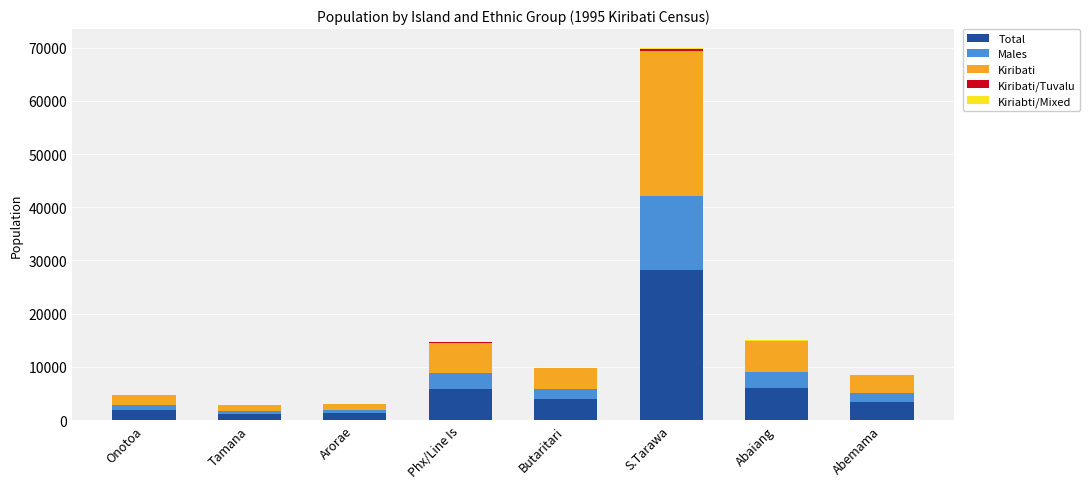

Count the number of categories in the chart.

8